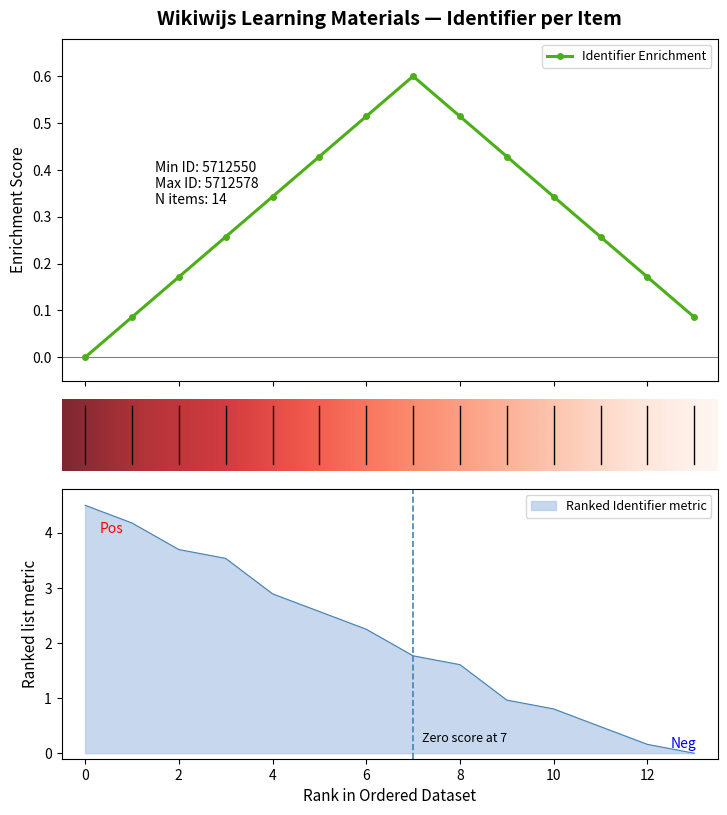

The value of Ranked Identifier metric at 2 is 5.5. True or false?

False